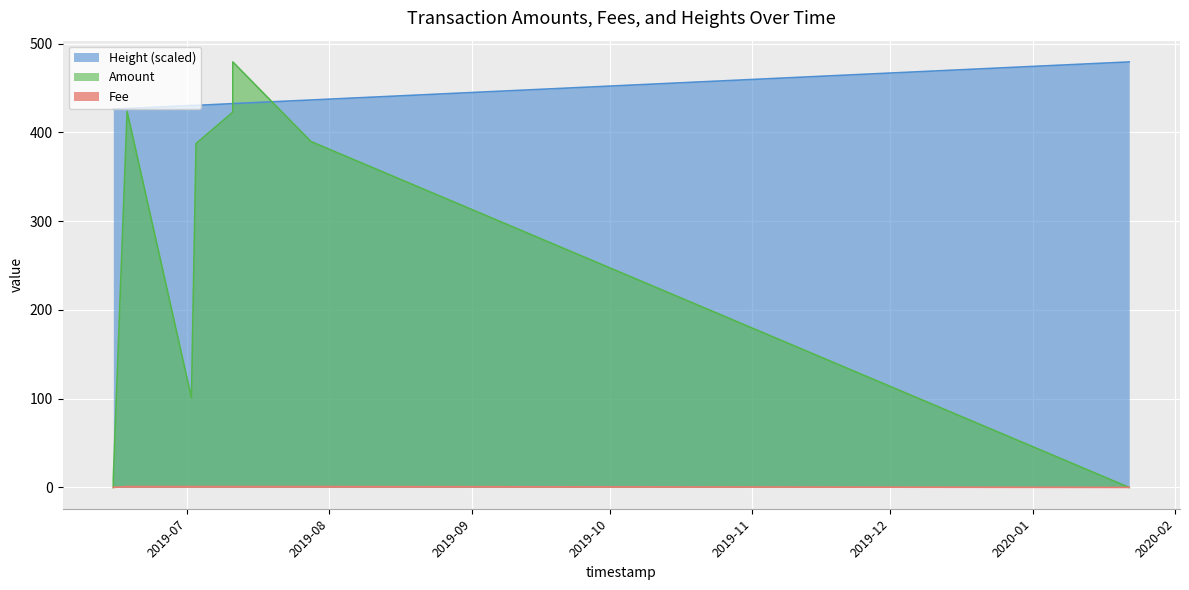

Where do Fee and Amount first cross each other?

2019-06-15 and 2019-06-15